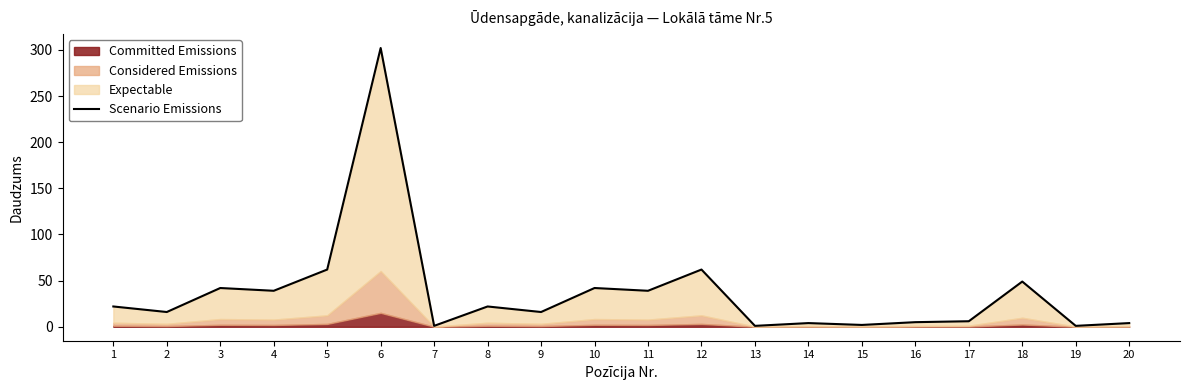

Rank the categories by value from highest to lowest.

6, 5, 12, 18, 3, 10, 4, 11, 1, 8, 2, 9, 17, 16, 14, 20, 15, 7, 13, 19